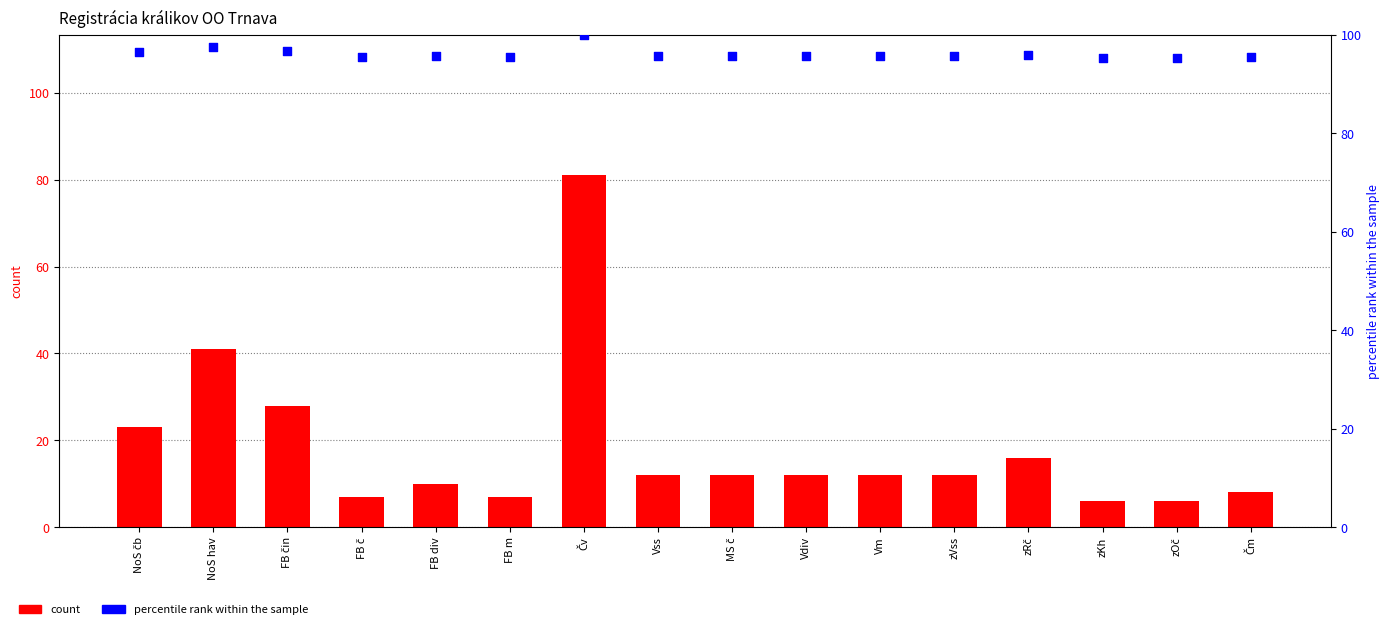

Which series has the largest Y range (max minus min)?

count